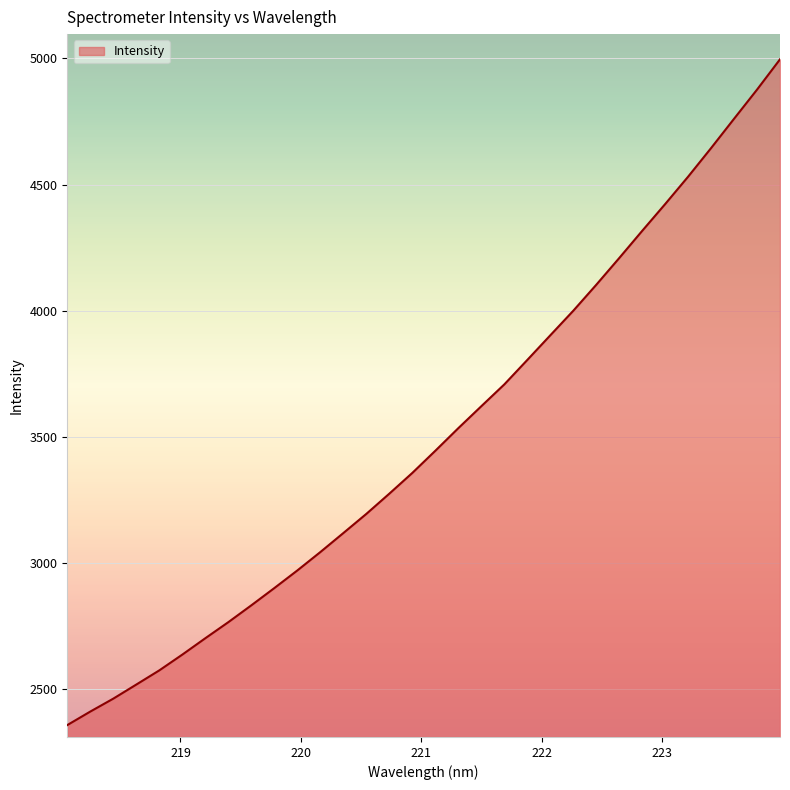

What is the greatest value displayed?

4996.4